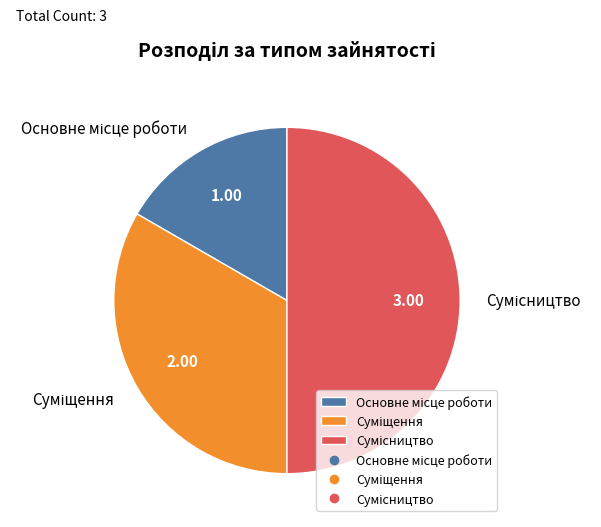

What percentage is NOT represented by Сумісництво?

50.0%